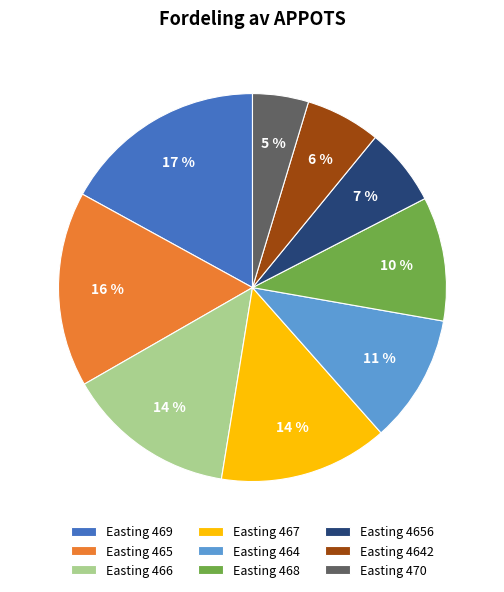

Is Easting 464 the majority of the pie?

No